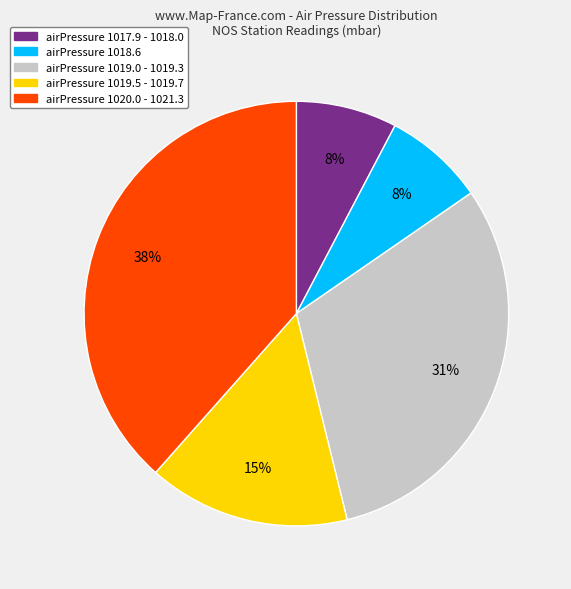

Between airPressure 1019.5 - 1019.7 and airPressure 1017.9 - 1018.0, which is larger?

airPressure 1019.5 - 1019.7